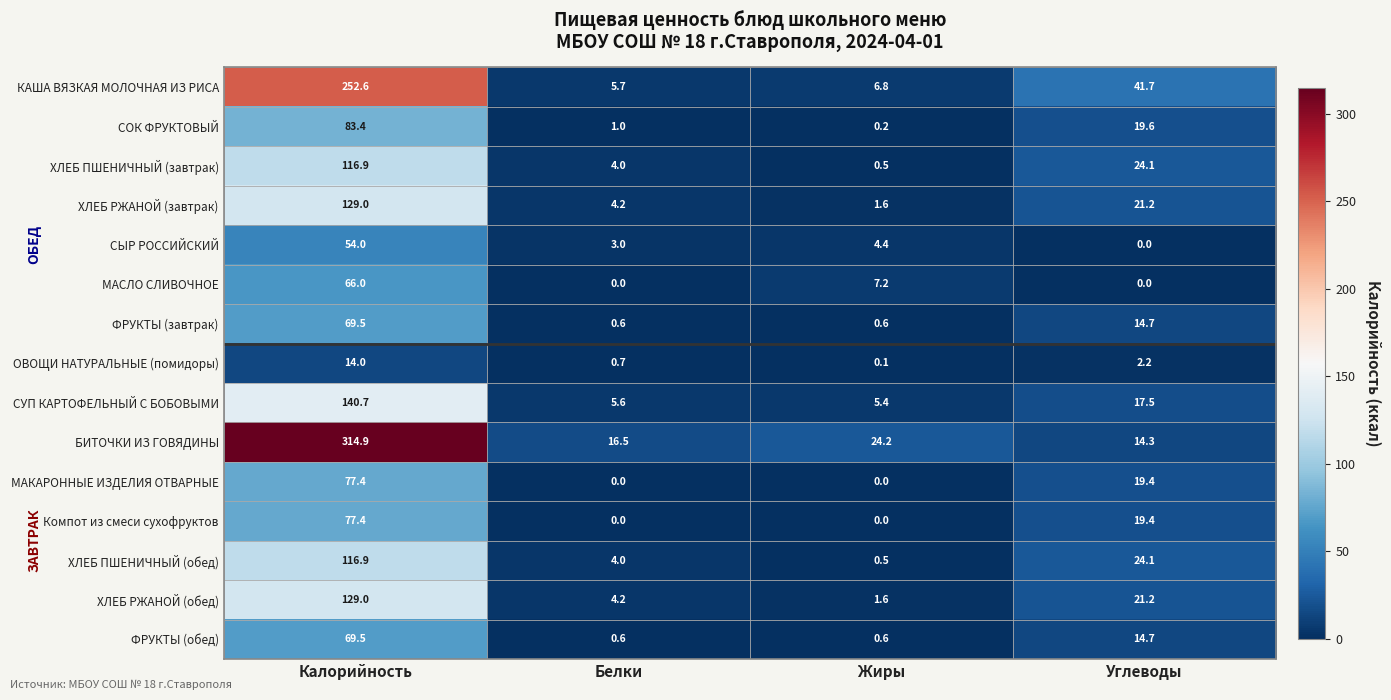

What is the difference between the ХЛЕБ ПШЕНИЧНЫЙ (завтрак) values at Калорийность and Жиры?

116.4